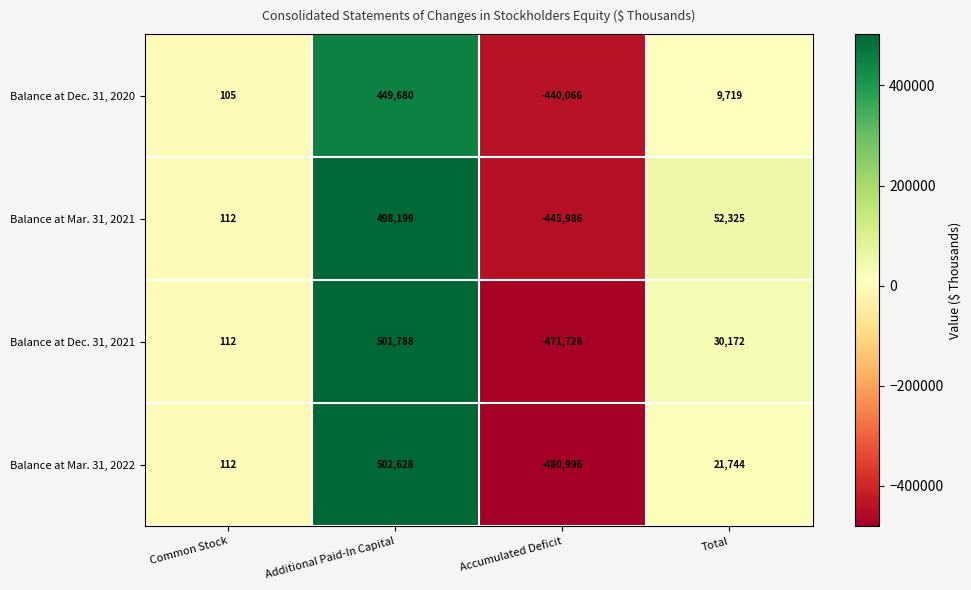

Count the number of data series in this chart.

4